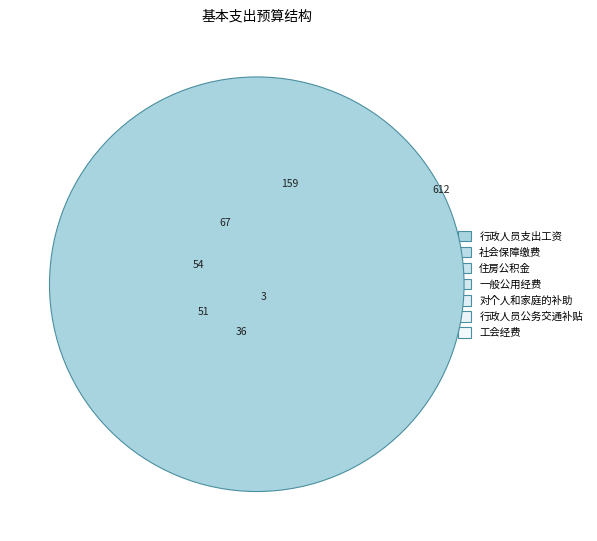

How many segments does this pie chart have?

7